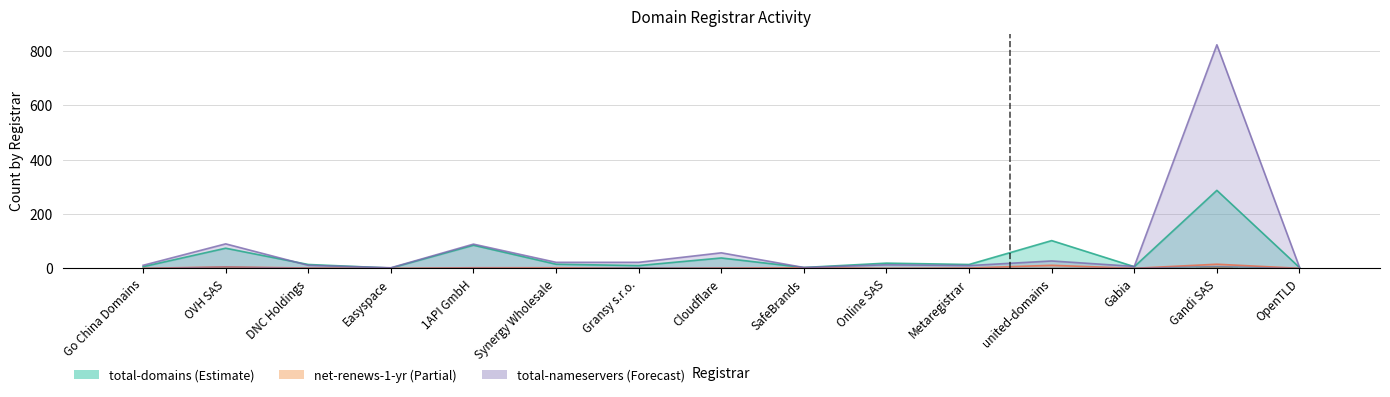

Is it true that net-adds-1-yr equals -2 at Online SAS?

False